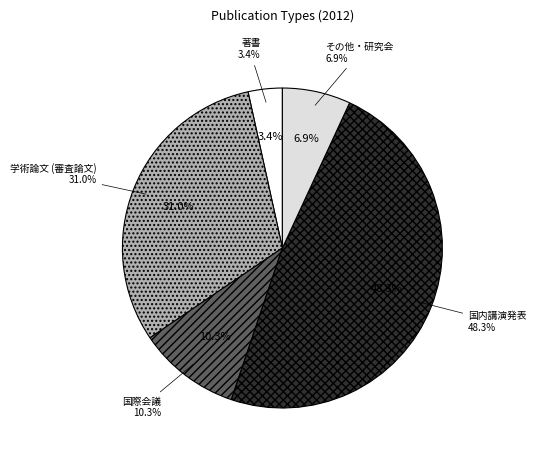

Which slice is the smallest?

著書